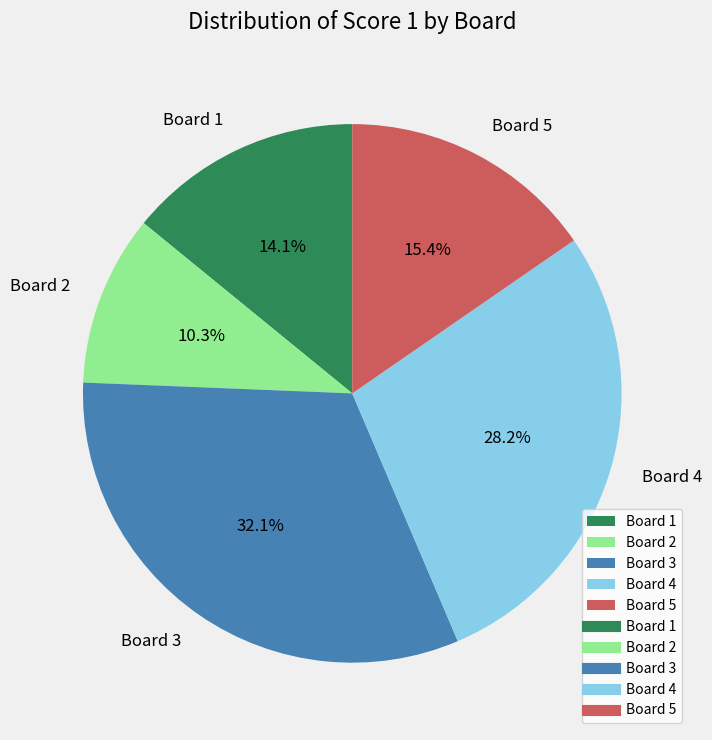

Is there a majority slice in this chart?

No